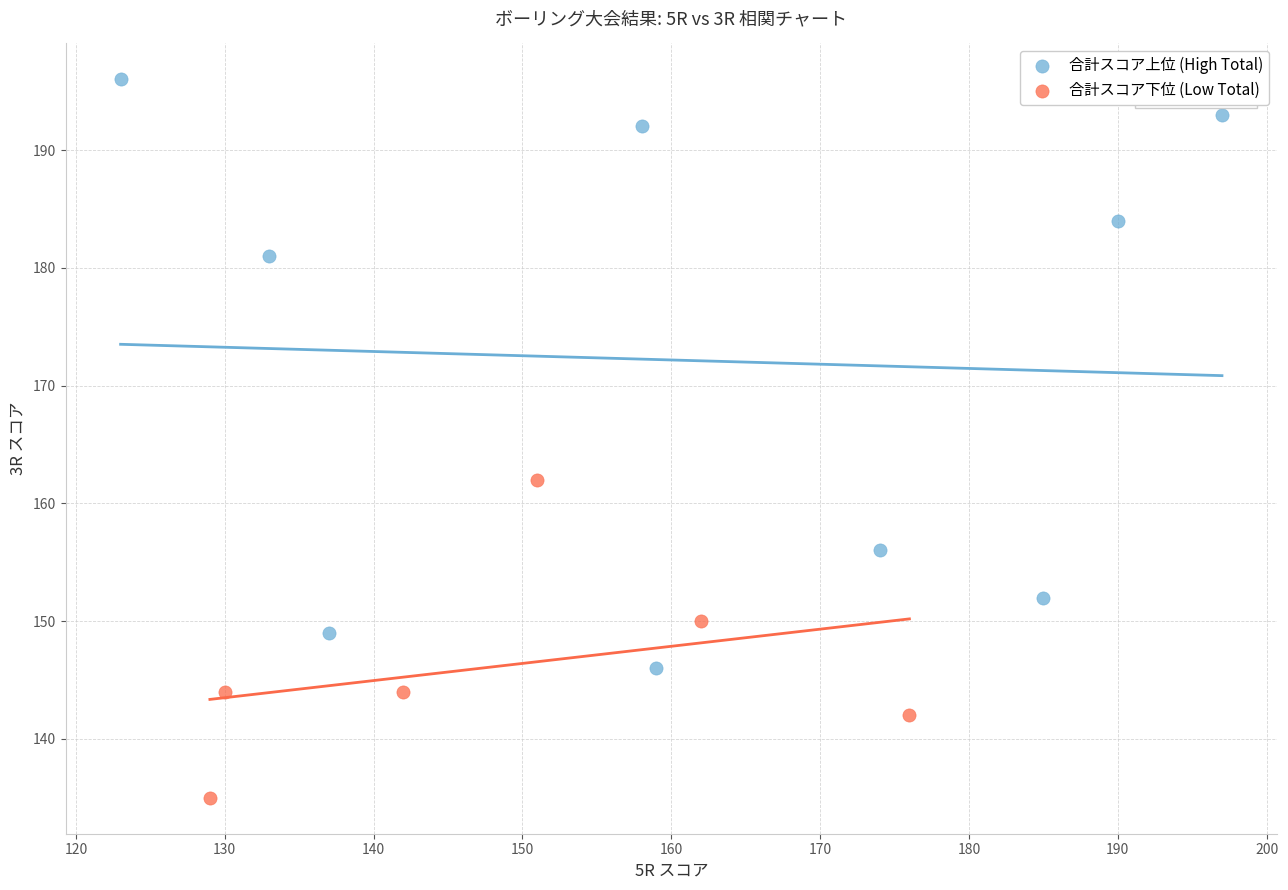

Which series reaches the minimum Y coordinate?

合計スコア下位 (Low Total)